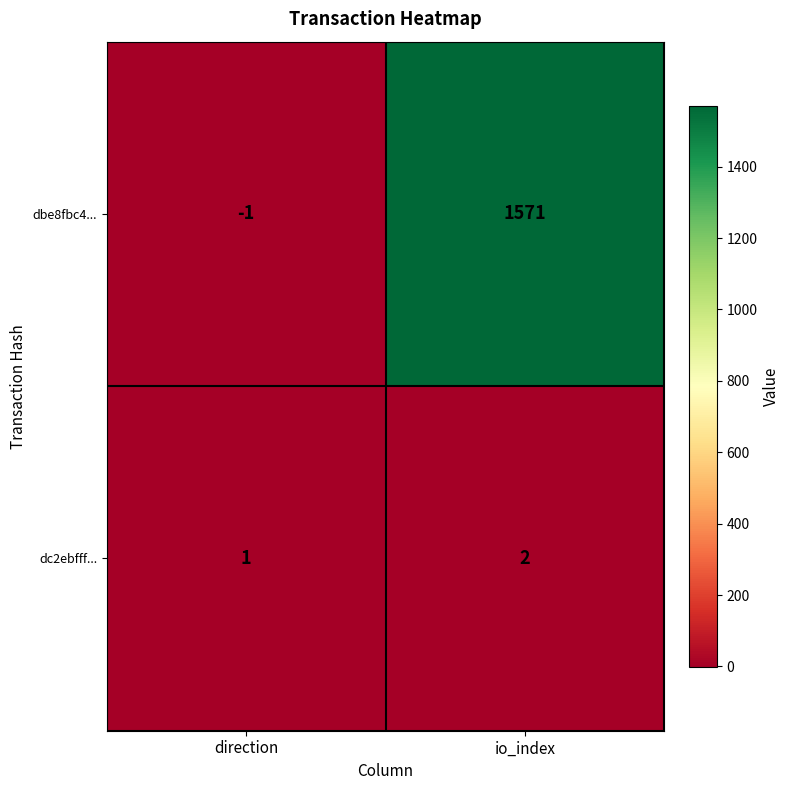

What is the maximum value shown in the chart?

1571